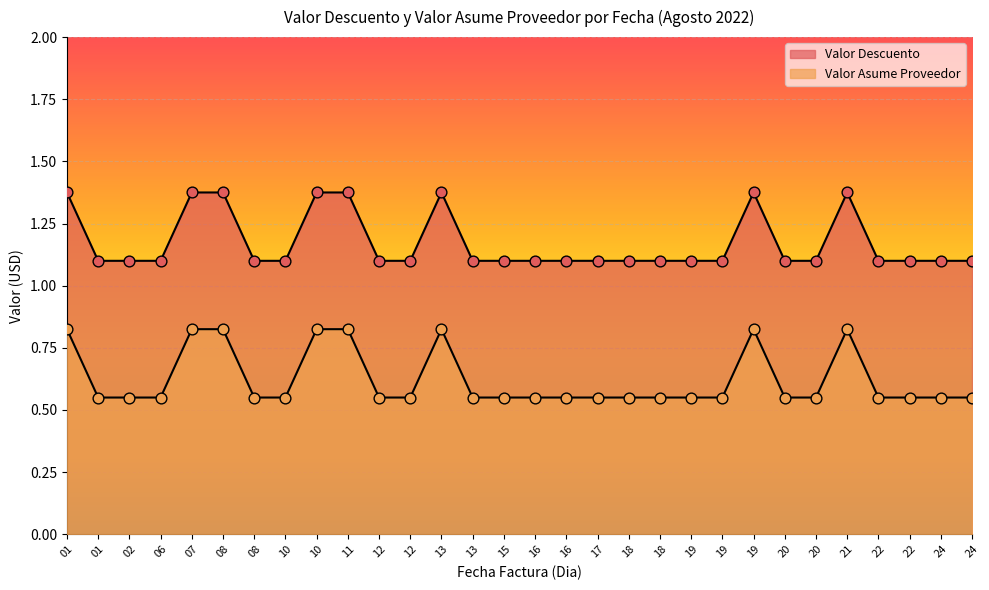

At which category is the sum across all series the highest?

01